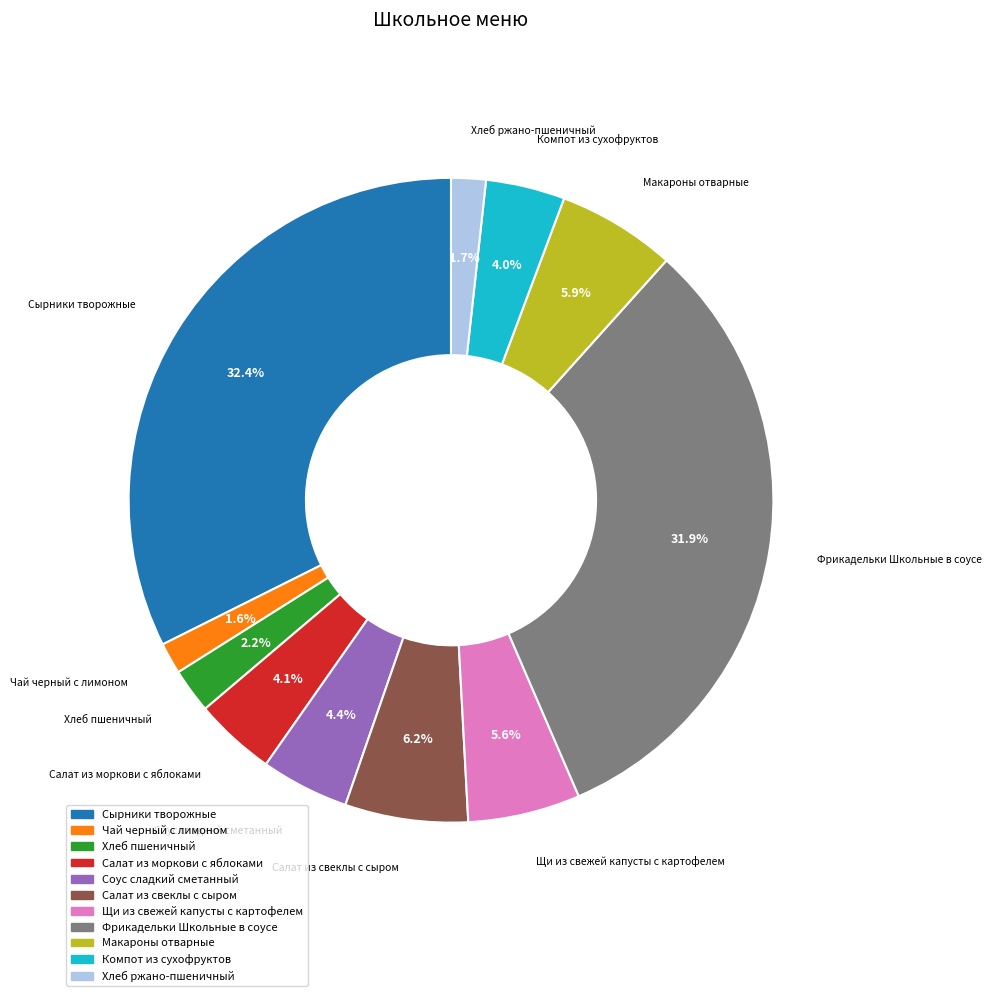

Approximately how many times larger is the value at Салат из моркови с яблоками compared to Макароны отварные?

0.7